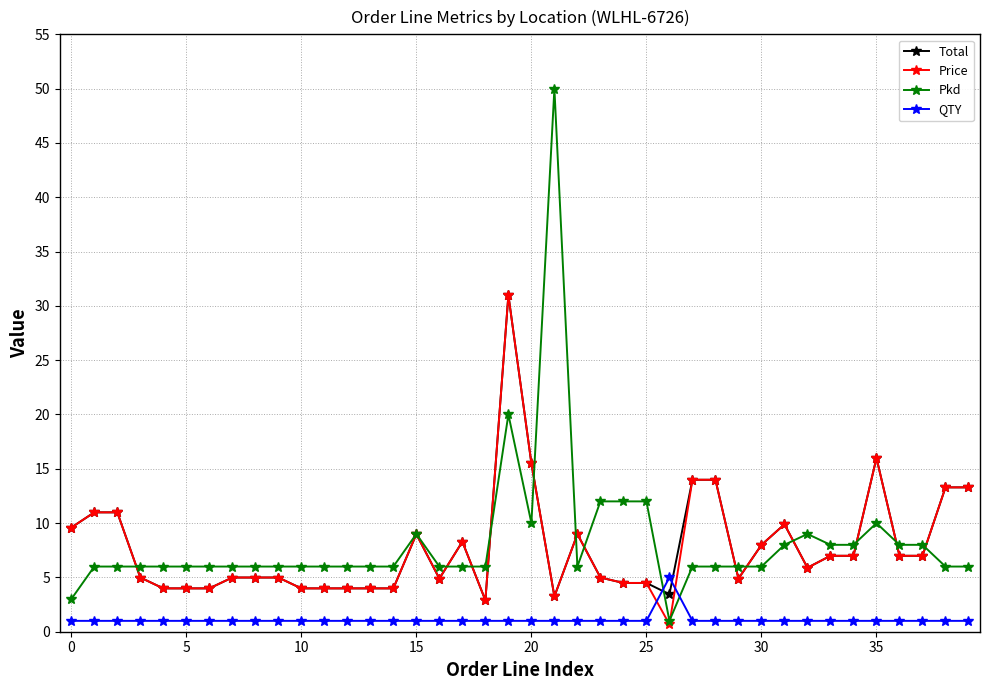

How many distinct data groups are displayed?

4